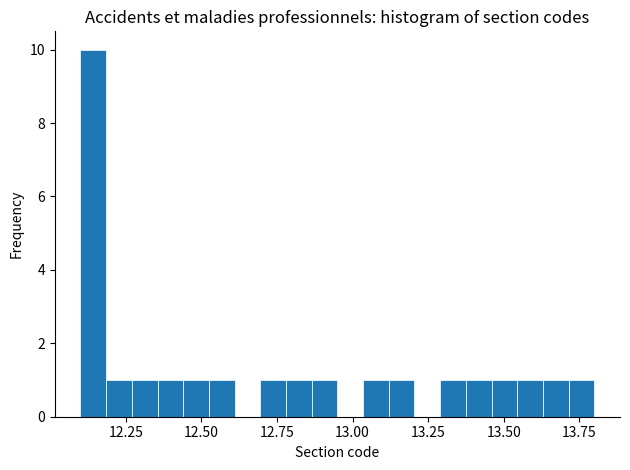

Read against the x-axis, roughly where is the centre of the tallest bar?

12.15